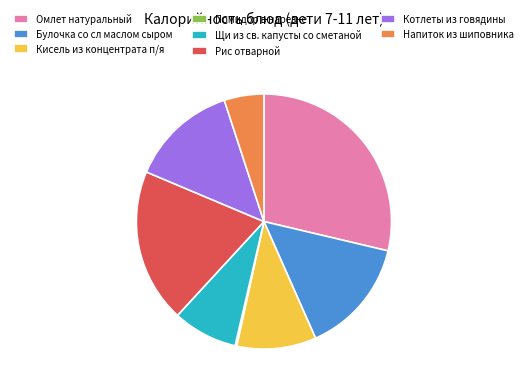

True or false: Кисель из концентрата п/я accounts for 22% of the total.

False